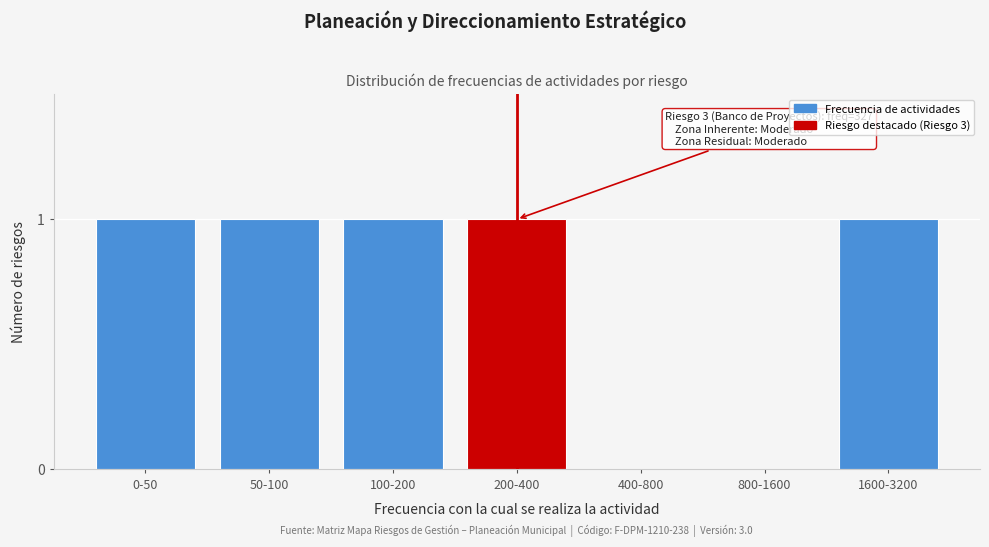

Reading left to right, list all the values displayed in this chart.

0-50=1	50-100=1	100-200=1	200-400=1	400-800=0	800-1600=0	1600-3200=1